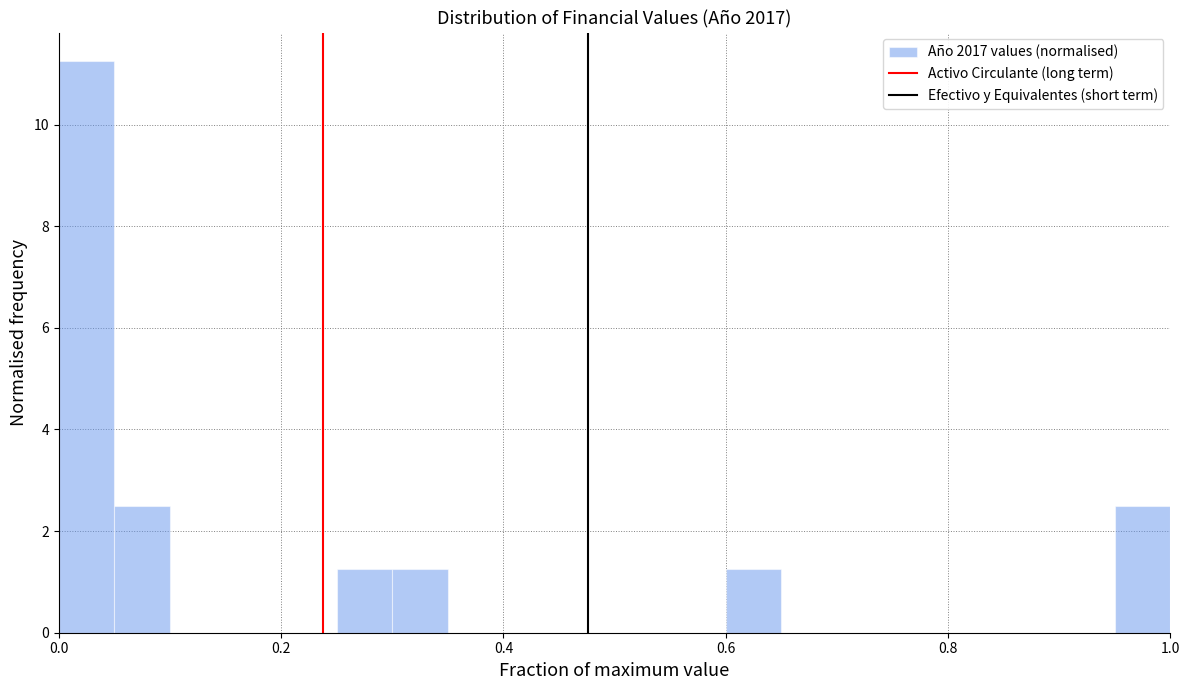

Around what value on the x-axis is the tallest bar? Give the approximate position of its centre, as read against the axis.

0.02